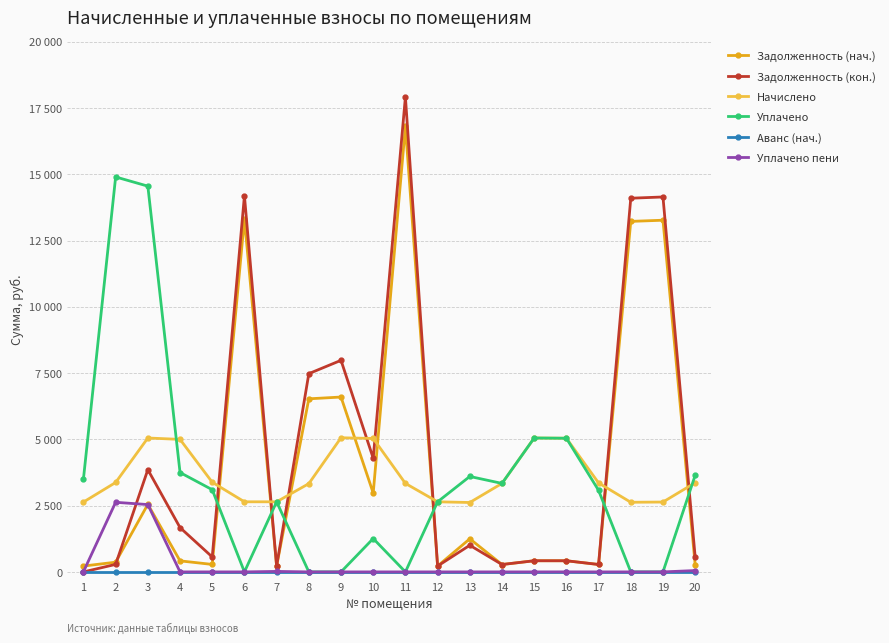

Which series changed the most between 3 and 9?

Уплачено